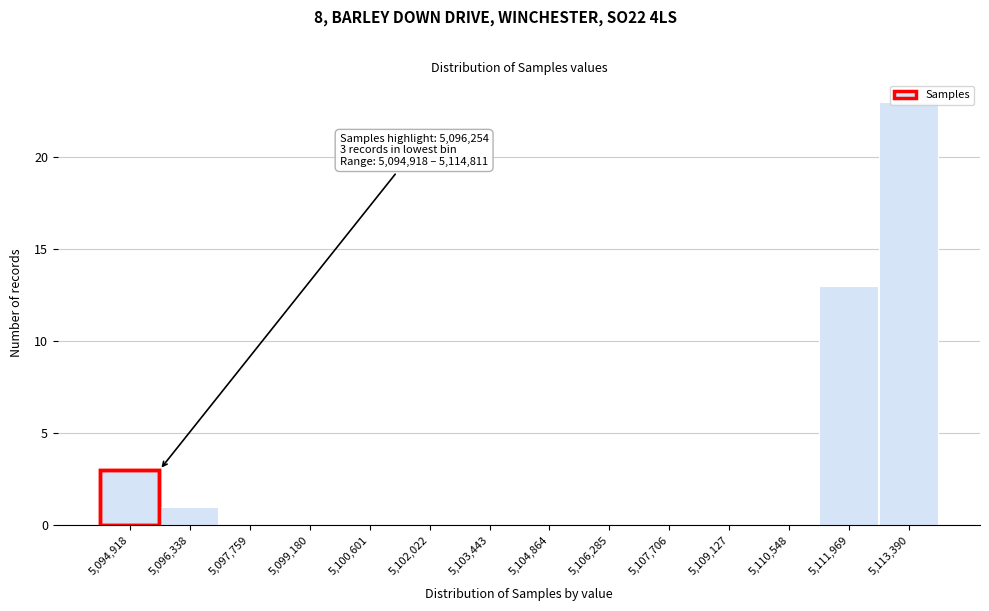

Is it true that the value at 5,099,180 is 8?

False